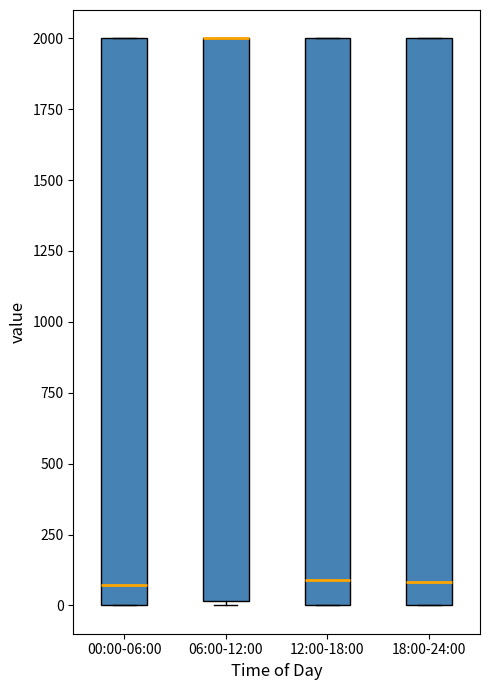

Where is the lower edge of the box for 18:00-24:00 on the y-axis? The values are not printed on the chart, so give them approximately, as read against the axis.

0